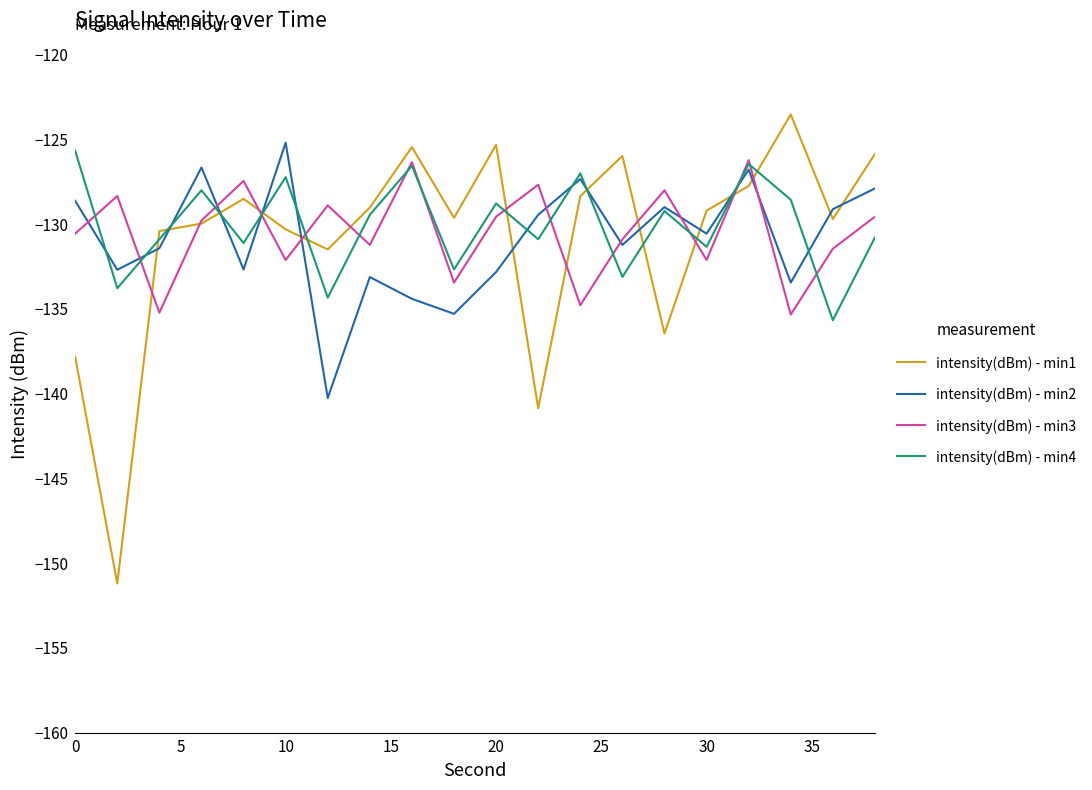

What is the maximum value shown in the chart?

-123.5